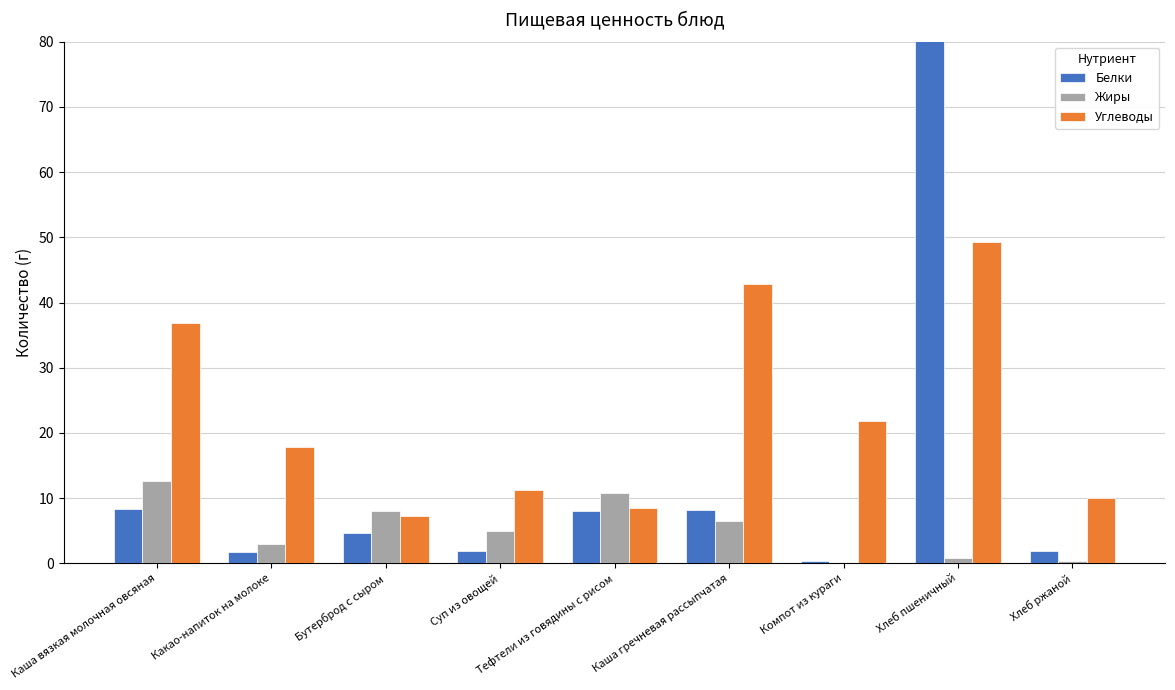

What is the value of the Углеводы bar at the 6th from the left?

42.8